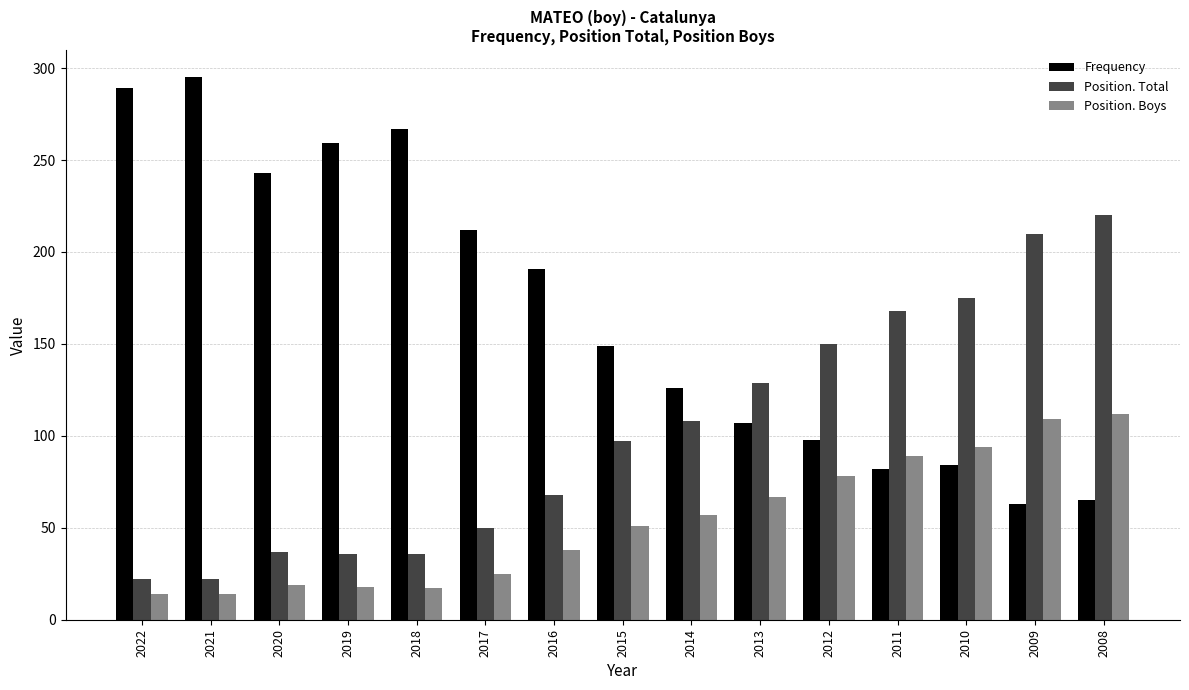

At which label is Position. Total closest to 121?

2013